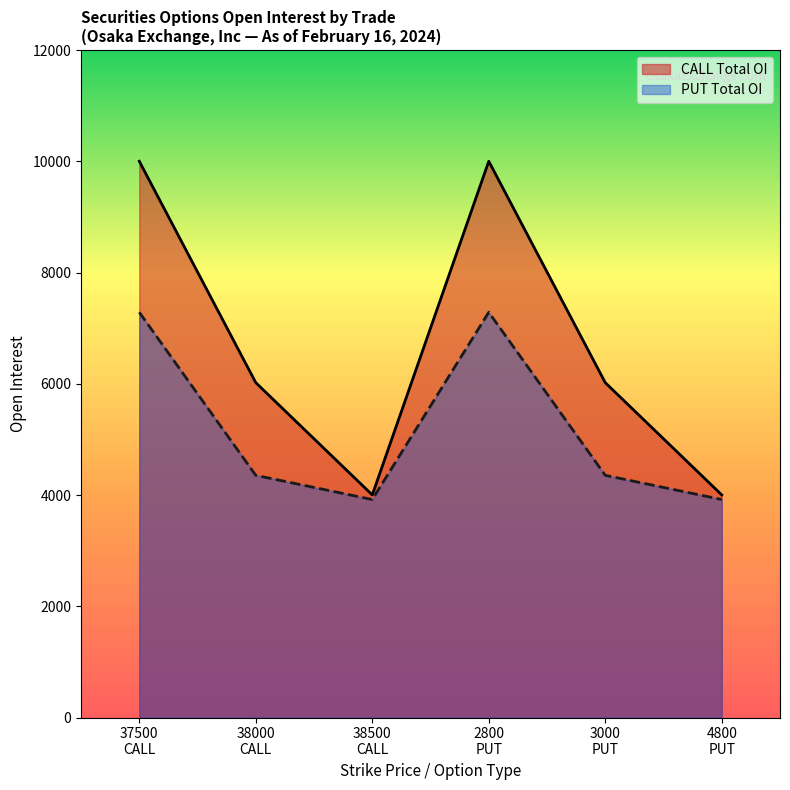

What is the value of the CALL Total OI point at the 1st from the left?

10000